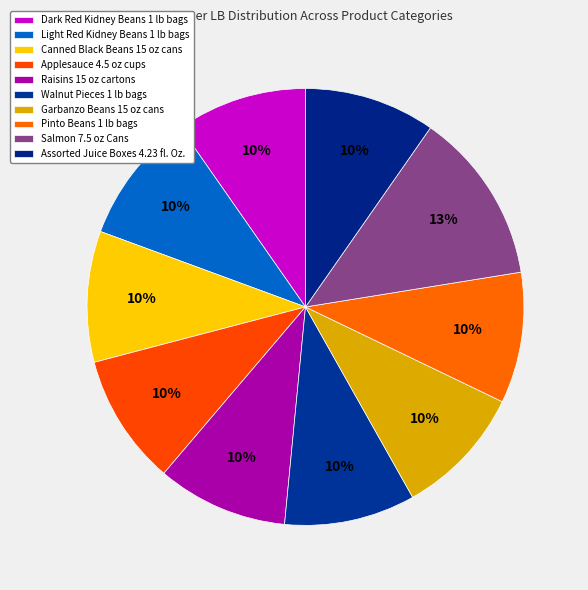

Is there any slice that represents more than half of the pie?

No